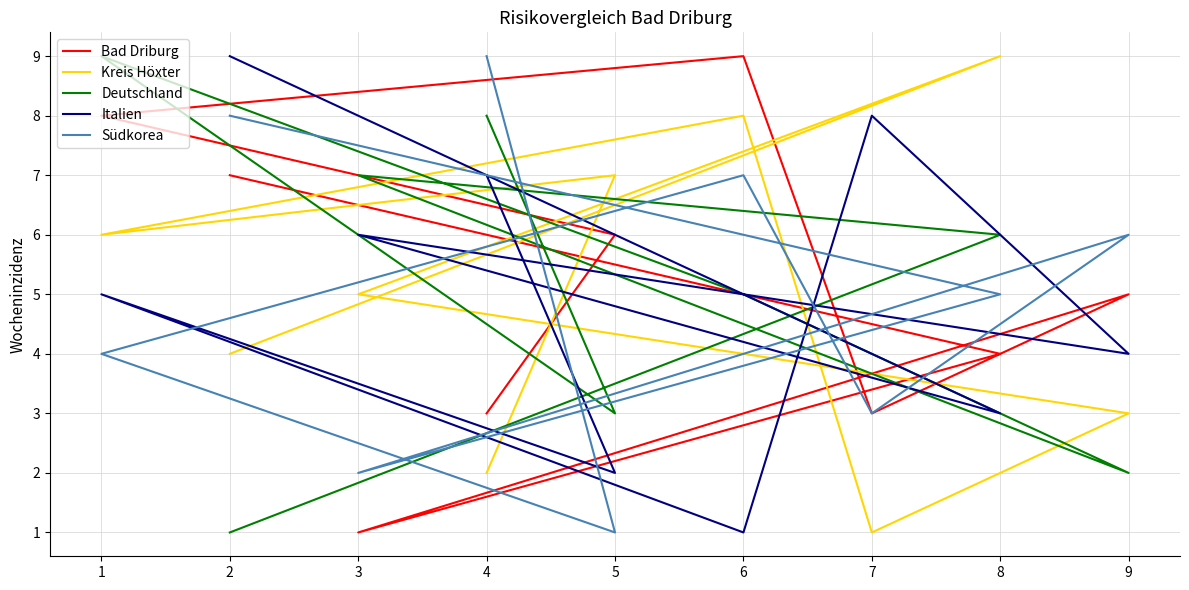

Rank the series at 3 from highest to lowest value.

Deutschland, Italien, Kreis Höxter, Südkorea, Bad Driburg